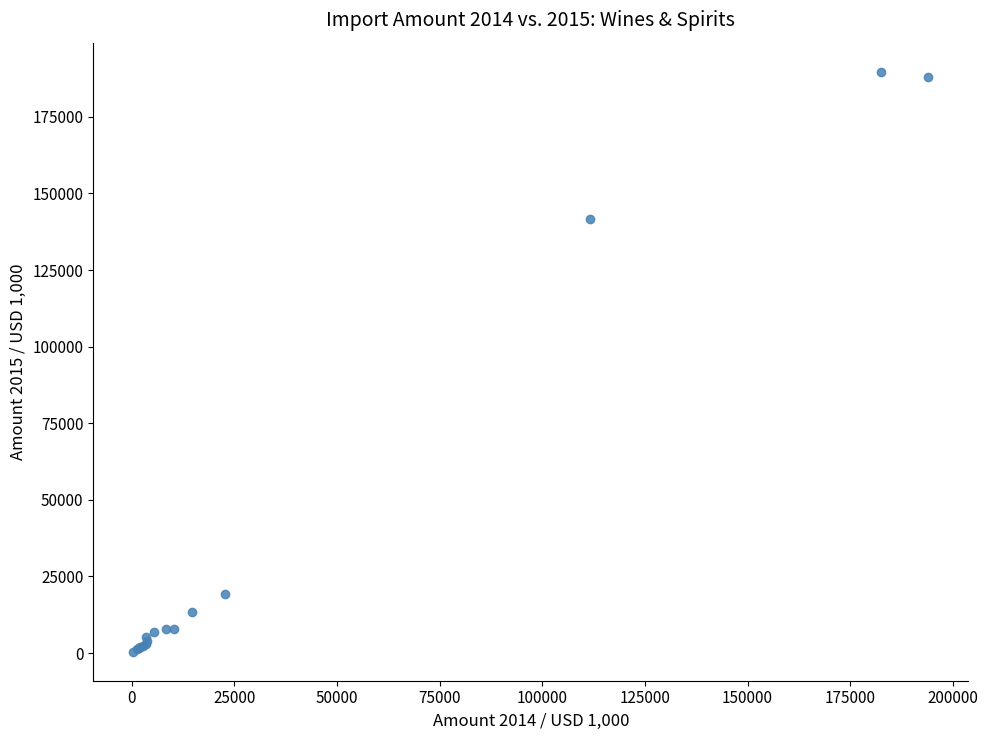

What Y value in the scatter plot is closest to 95092?

141771